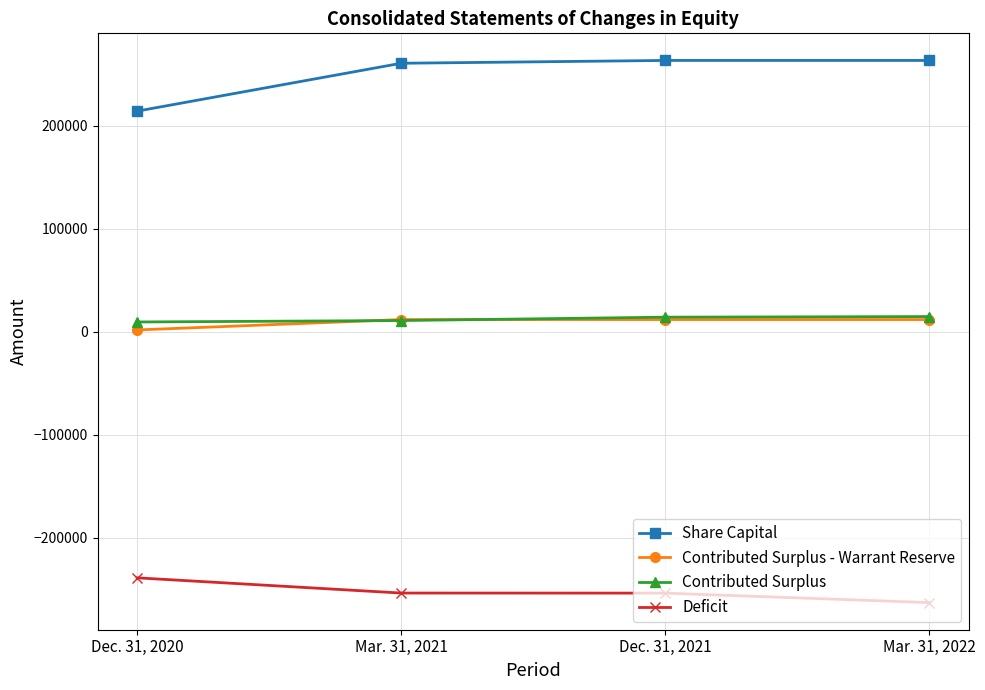

What position from the right is Dec. 31, 2020?

4